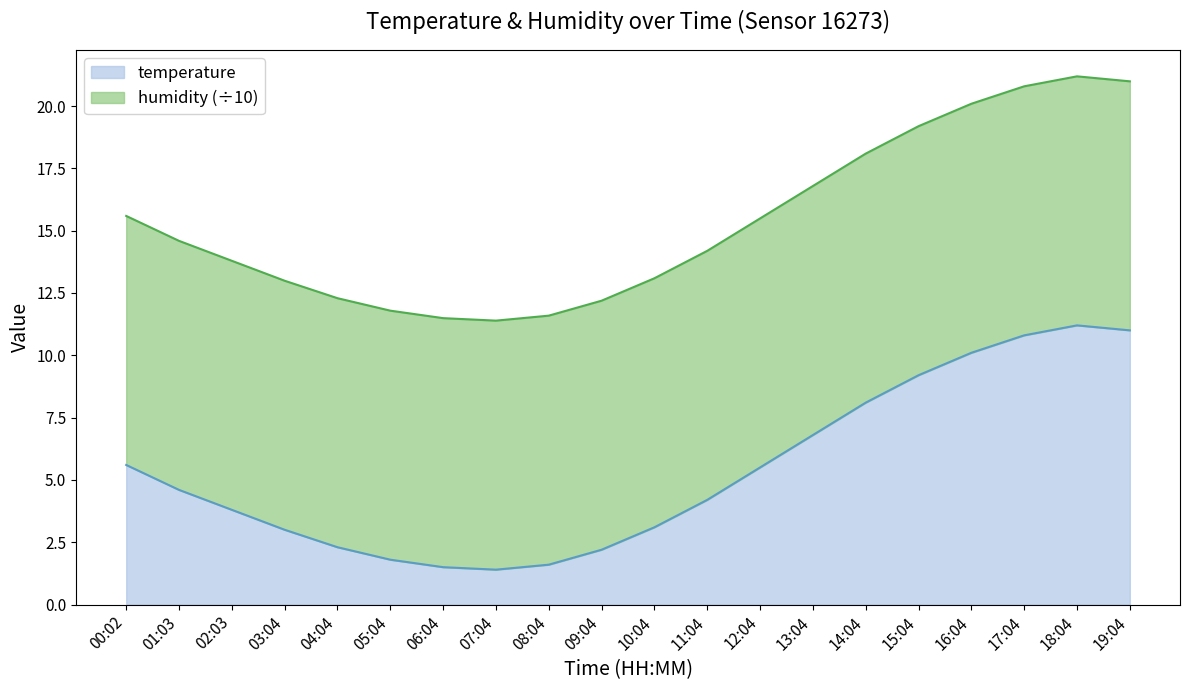

Count the number of values greater than 4.

11